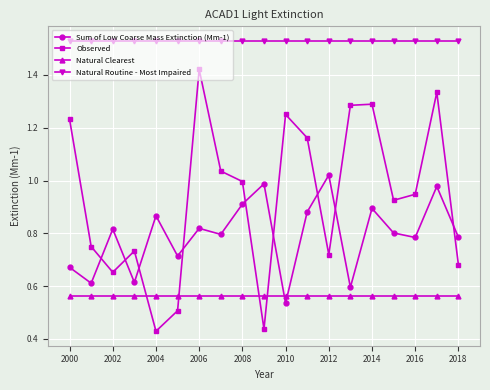

Which series has the widest spread of values?

Observed